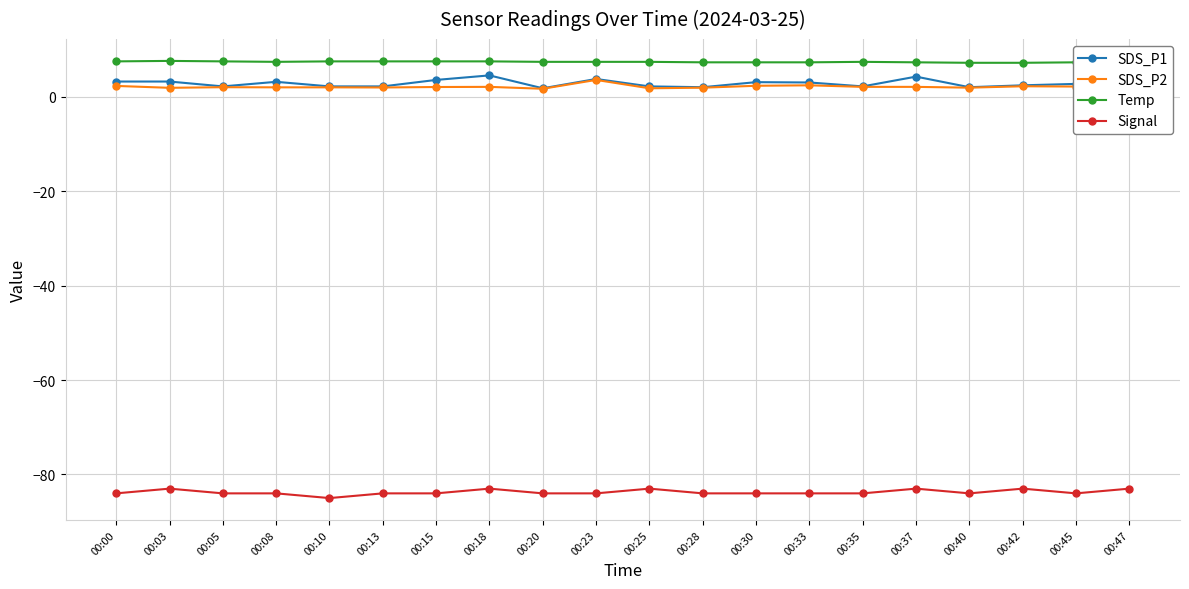

What is the value of the Temp point at the 11th from the left?

7.4